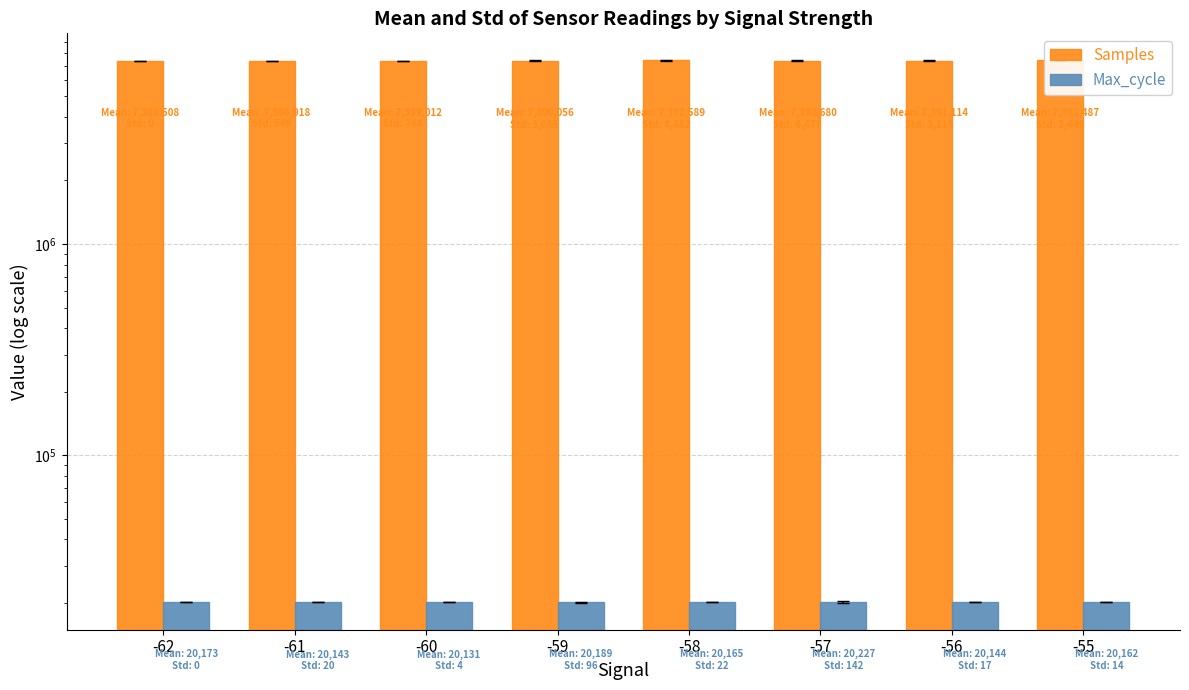

Which label corresponds to the largest value in the chart?

-58